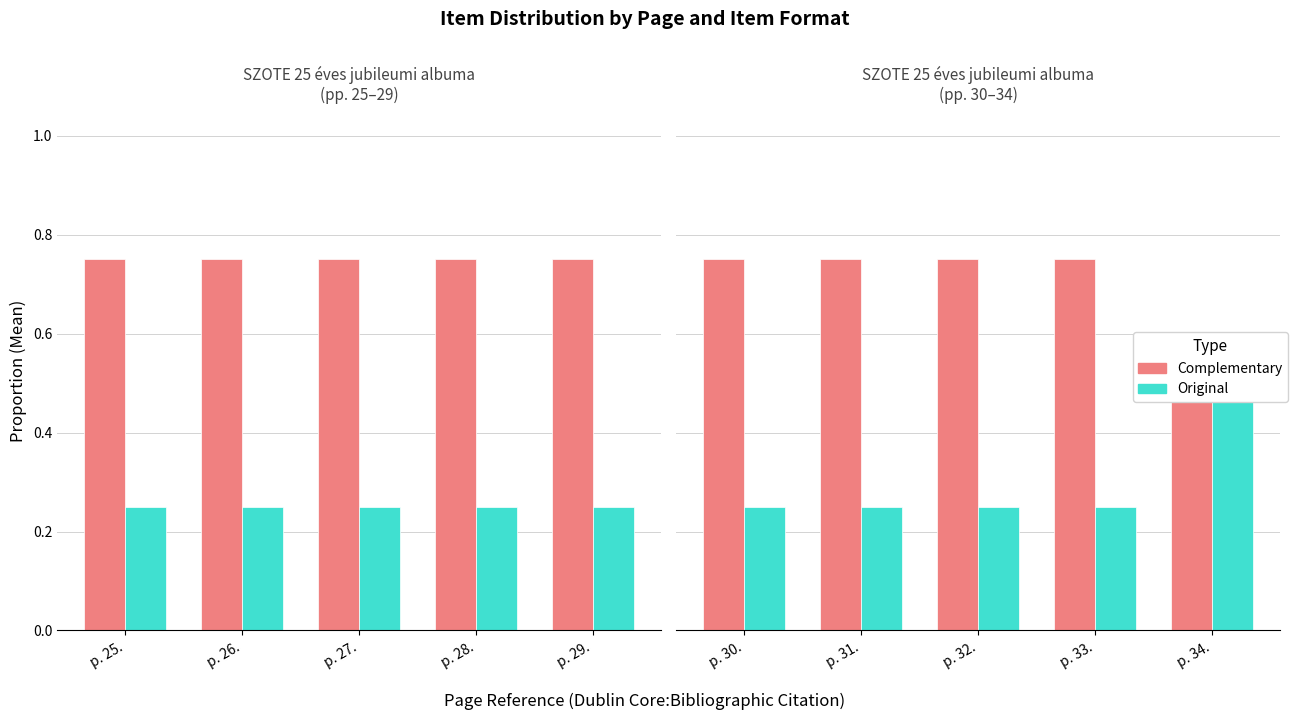

What are all the series names shown in the legend?

Complementary, Original